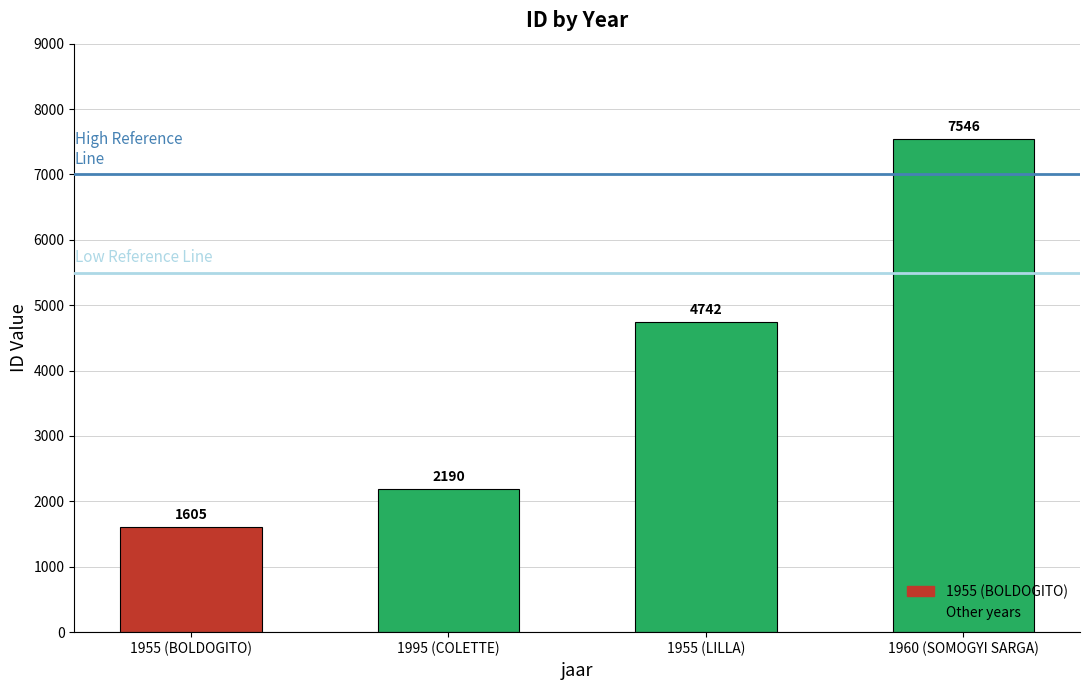

What position from the right is 1960 (SOMOGYI SARGA)?

1